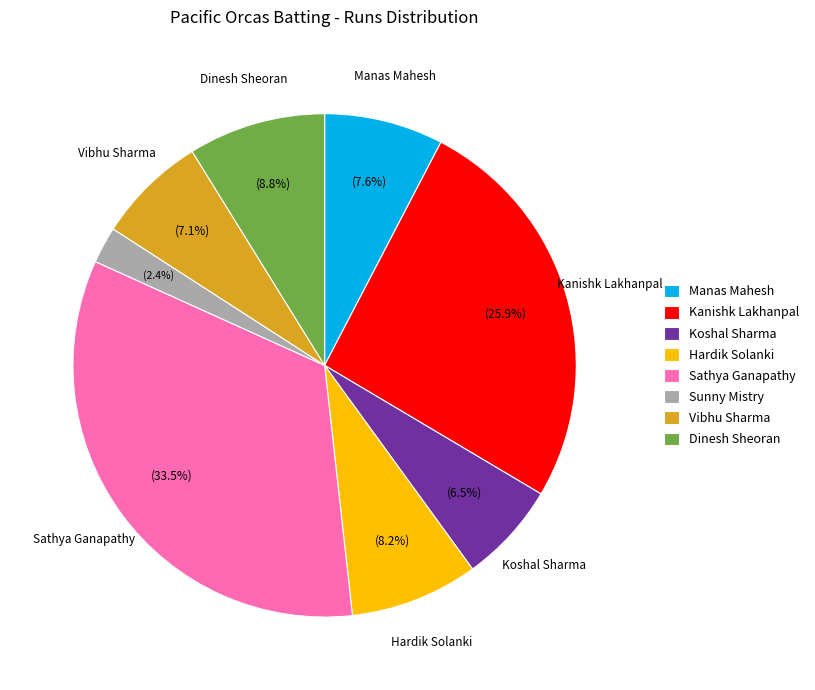

What portion of the pie excludes Sathya Ganapathy?

66.5%